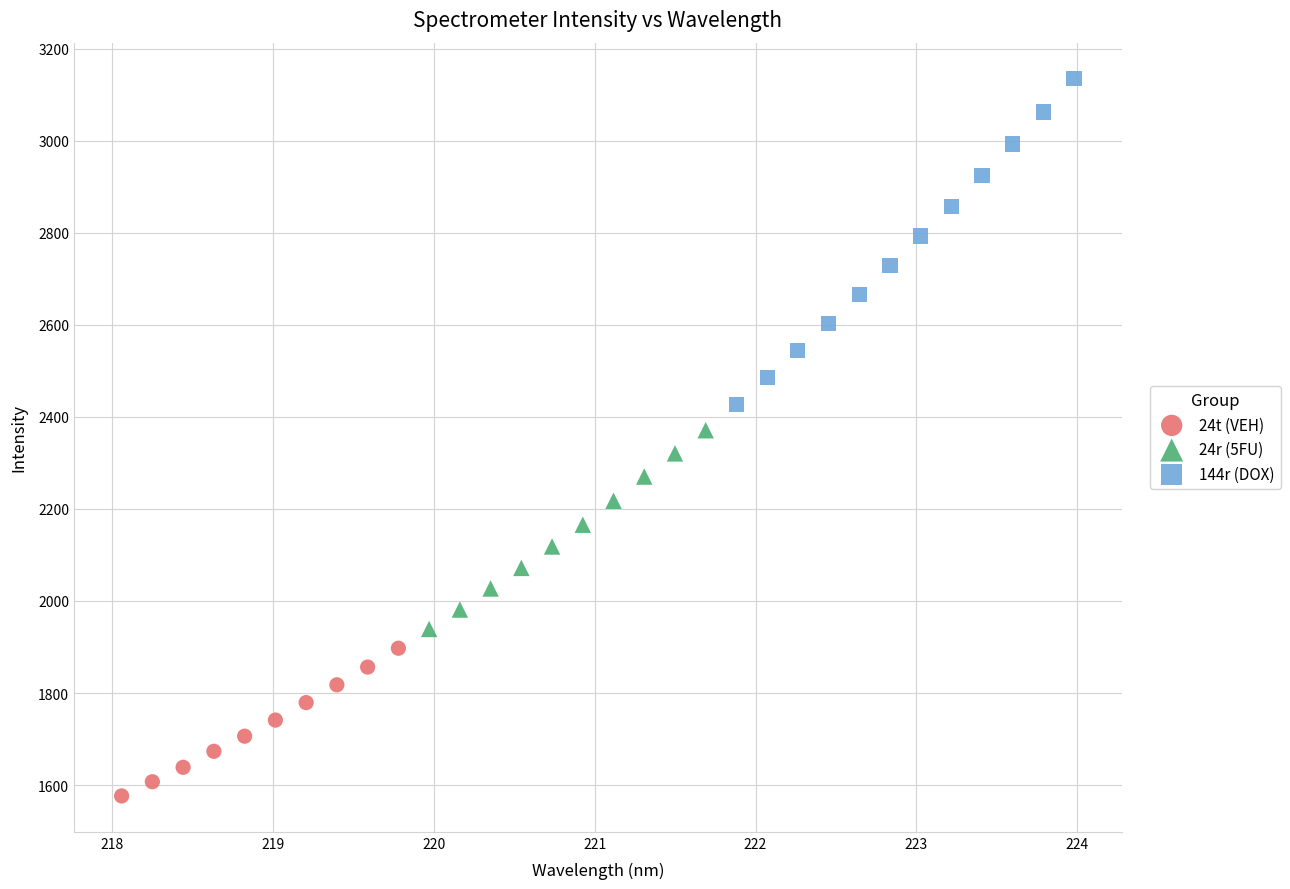

Which series has the largest Y range (max minus min)?

144r (DOX)